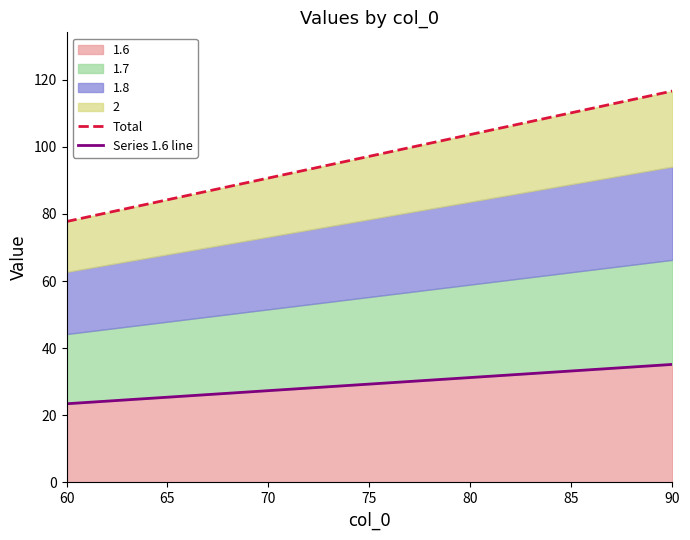

True or false: 1.6 has more than 1 points higher than both neighbors.

False